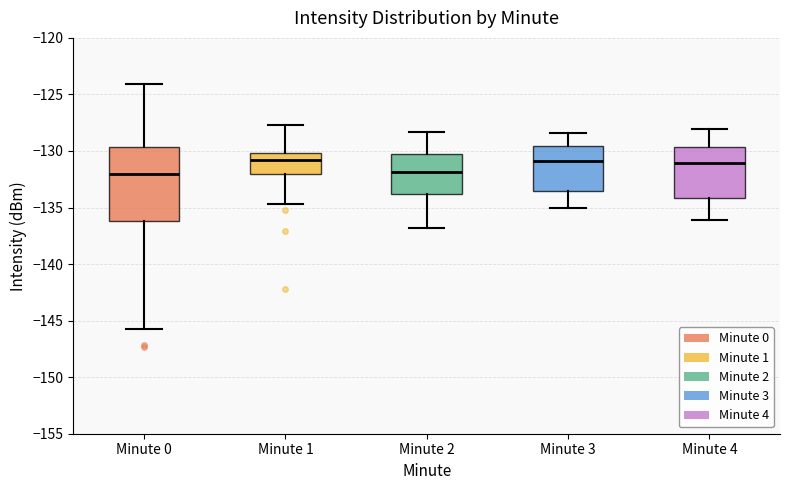

Reading left to right, read every box against the y-axis: the position of its median line, the range the box covers, and the ends of its whiskers. The values are not printed on the chart, so give them approximately, as read against the axis.

Minute 0: median -132.0, box -136.0 to -129.5, whiskers -145.5 to -124.0
Minute 1: median -131.0, box -132.0 to -130.0, whiskers -134.5 to -127.5
Minute 2: median -132.0, box -134.0 to -130.0, whiskers -137.0 to -128.5
Minute 3: median -131.0, box -133.5 to -129.5, whiskers -135.0 to -128.5
Minute 4: median -131.0, box -134.0 to -129.5, whiskers -136.0 to -128.0